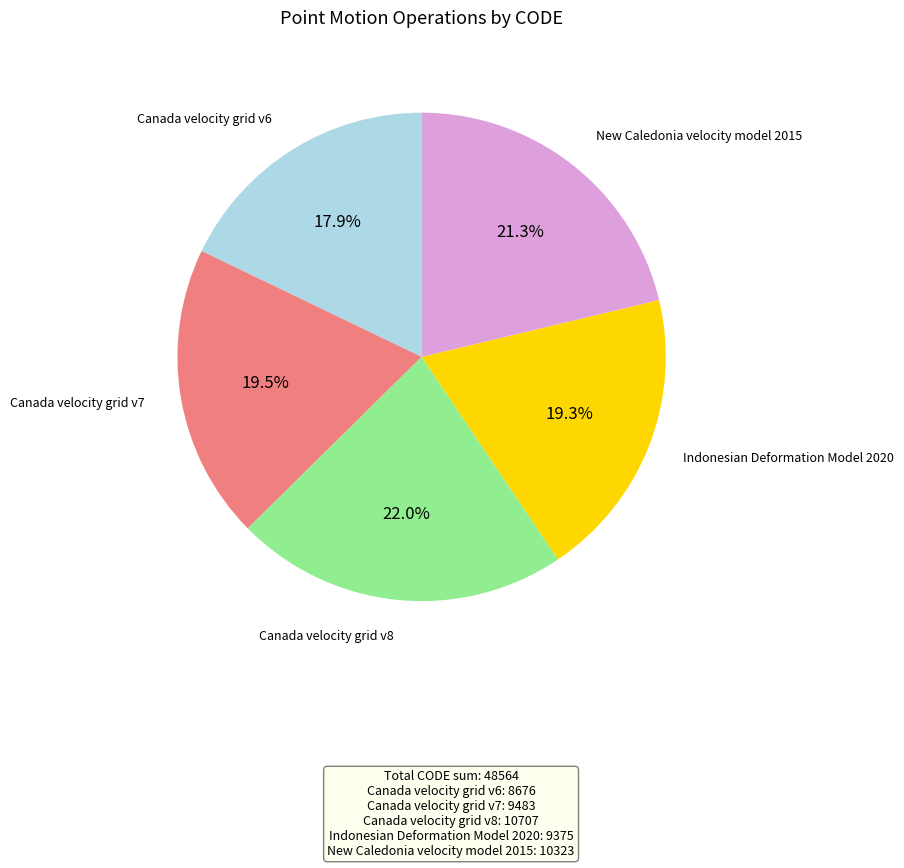

What is the smallest slice in the pie chart?

Canada velocity grid v6